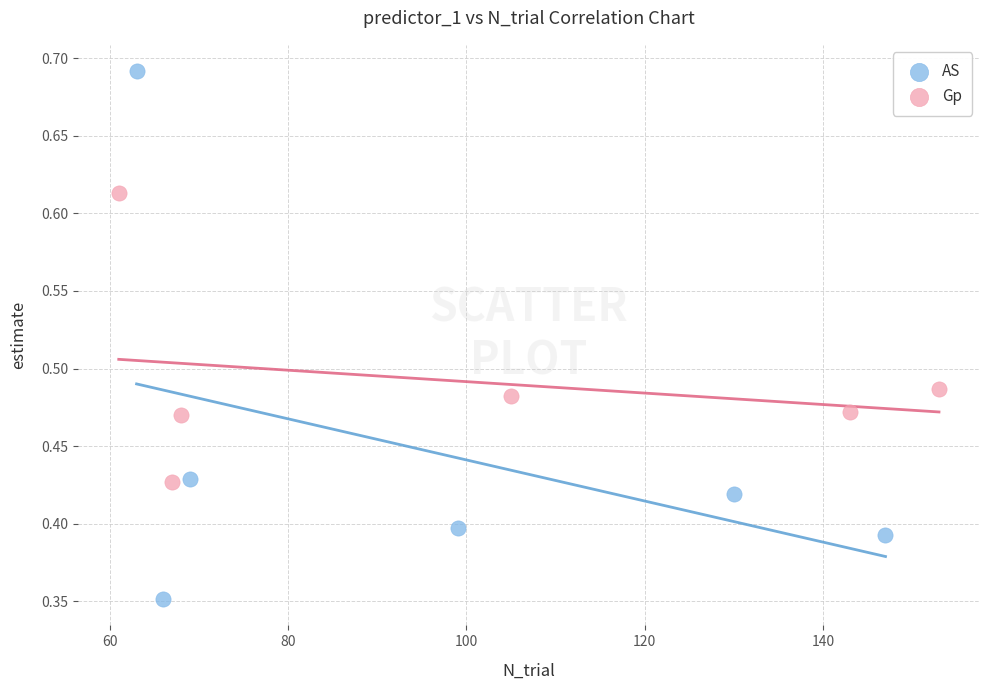

Which series contains the lowest Y value?

AS